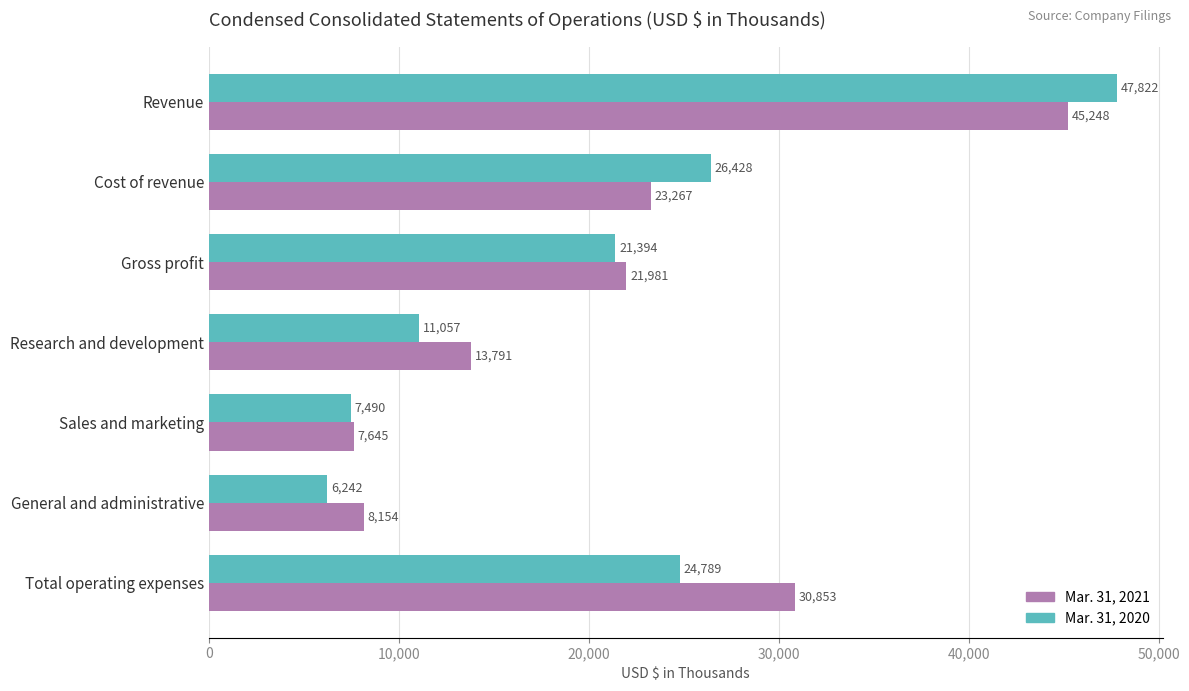

Which series changed the most between Revenue and Cost of revenue?

Mar. 31, 2021